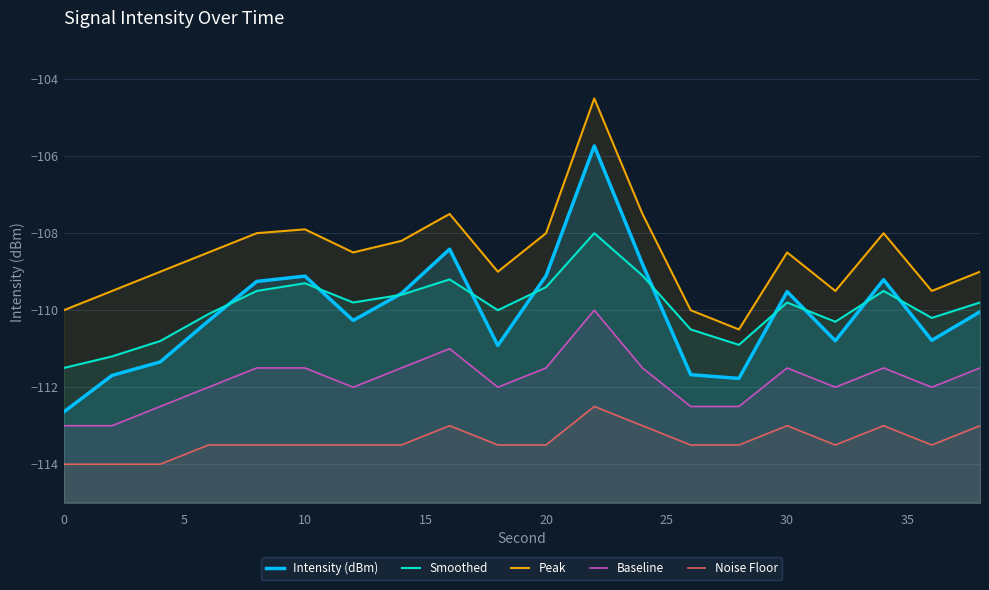

What is the spread (max minus min) of values at 15?

5.0